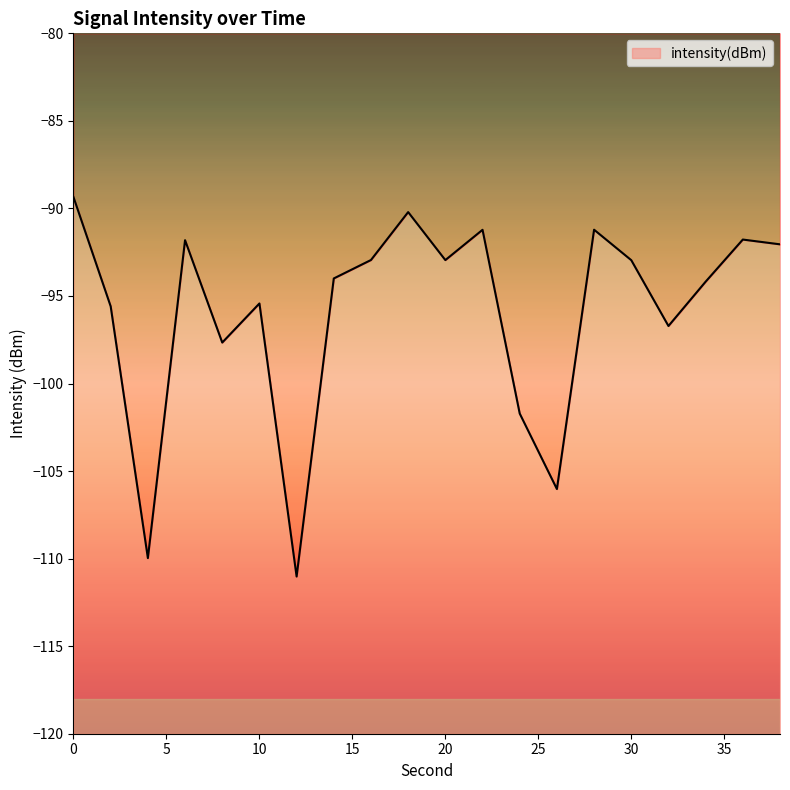

How many points are higher than both their immediate neighbors (excluding endpoints)?

6